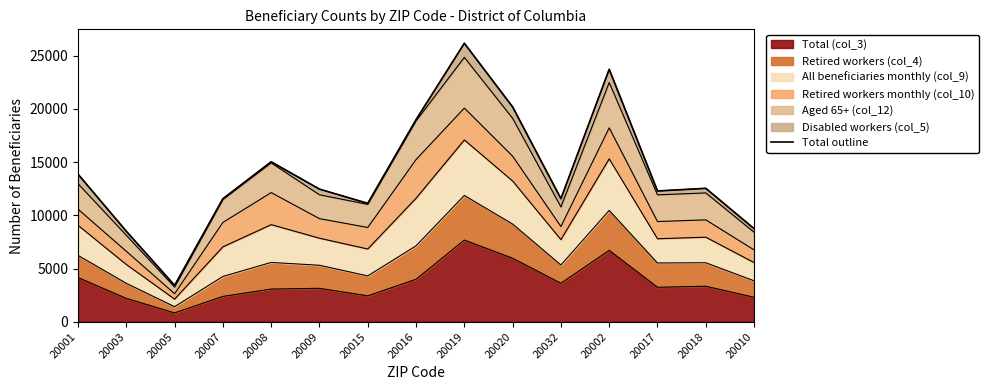

Reading left to right, transcribe all the data shown in this chart.

20001=13859	20003=8503	20005=3422	20007=11557	20008=15023	20009=12458	20015=11123	20016=18980	20019=26154	20020=20172	20032=11563	20002=23707	20017=12285	20018=12534	20010=8747